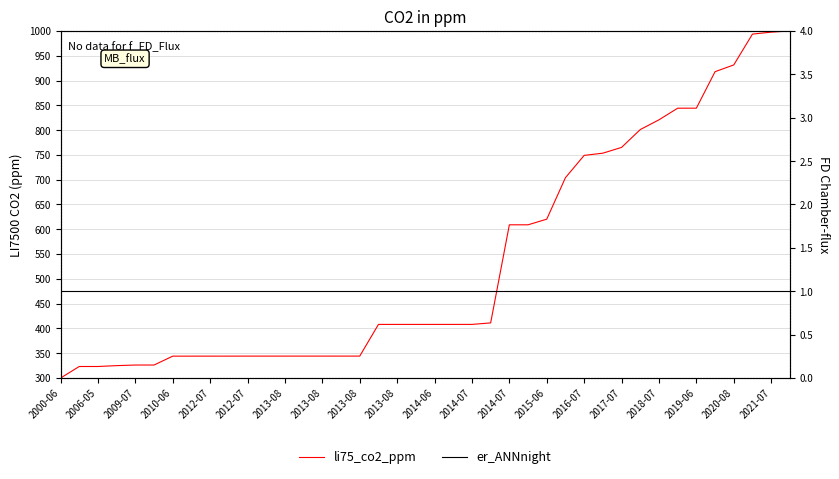

True or false: li75_co2_ppm has more than 1 points higher than both neighbors.

False